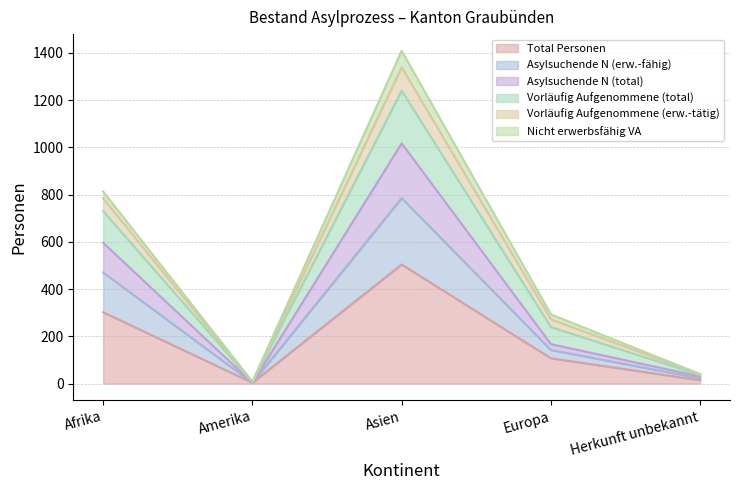

What is the label of the 1st point from the left?

Afrika